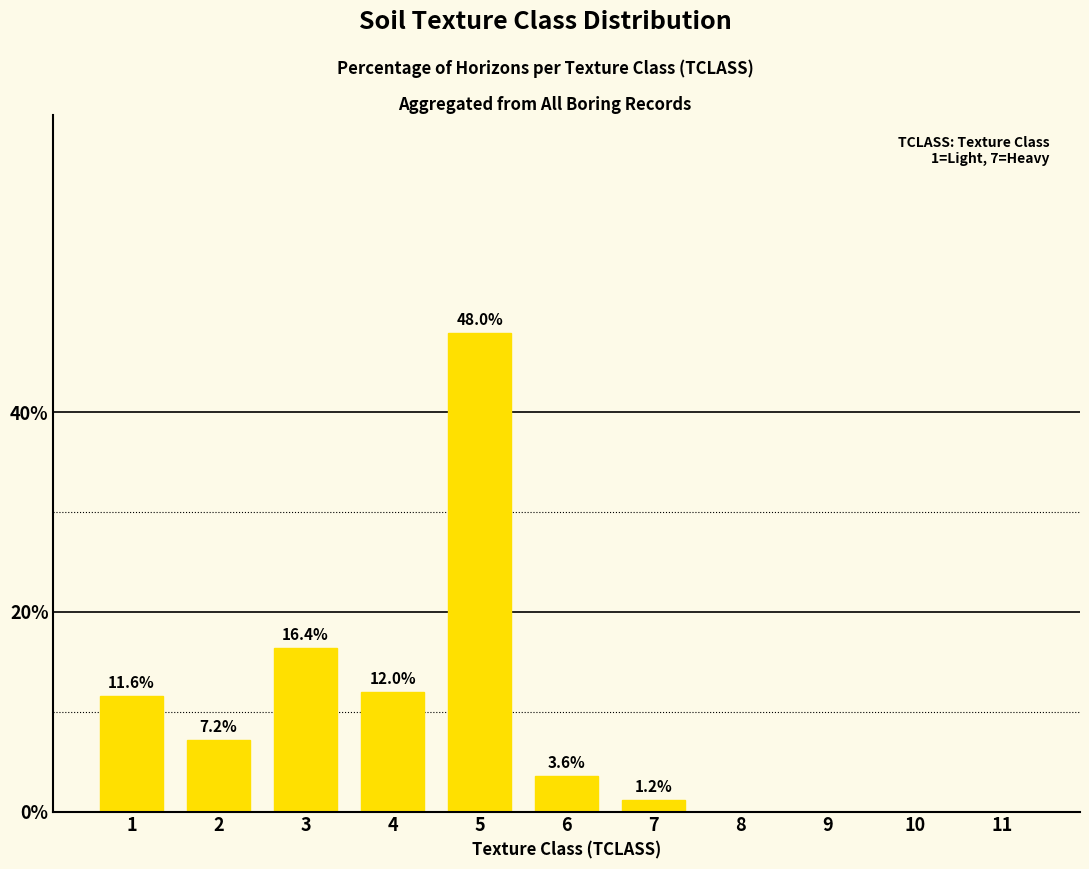

True or false: the data shows 3.6 at 4.

False